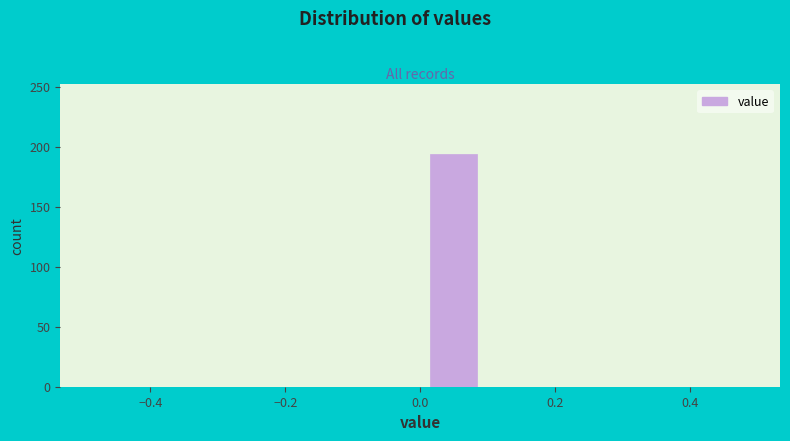

Over which range of the x-axis is the bar tallest?

0.0 to 0.1